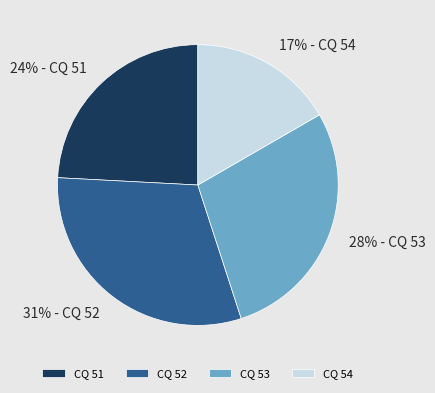

To the nearest percent, what is the difference between the CQ 53 and CQ 51 slice percentages?

4%